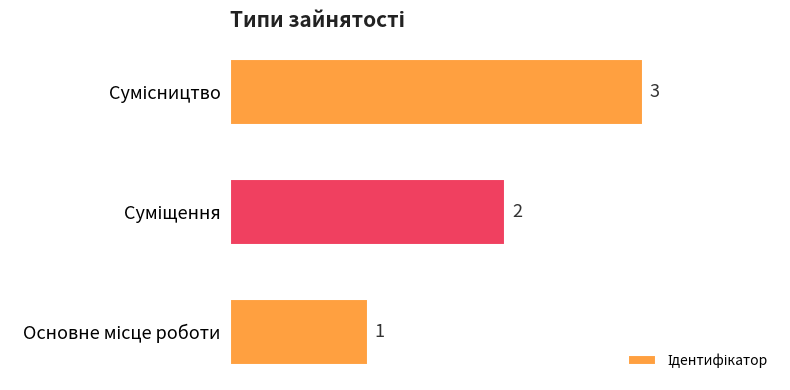

How many values are between 1 and 3?

3